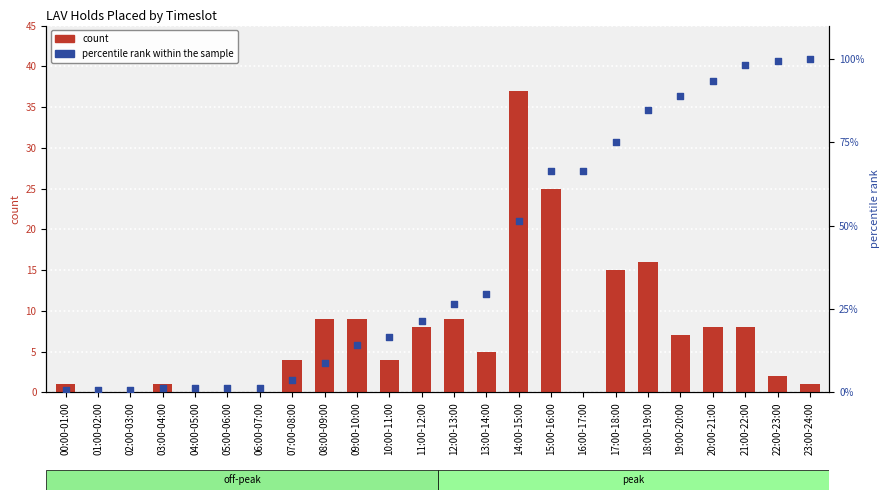

At which category is the sum across all series the highest?

21:00-22:00